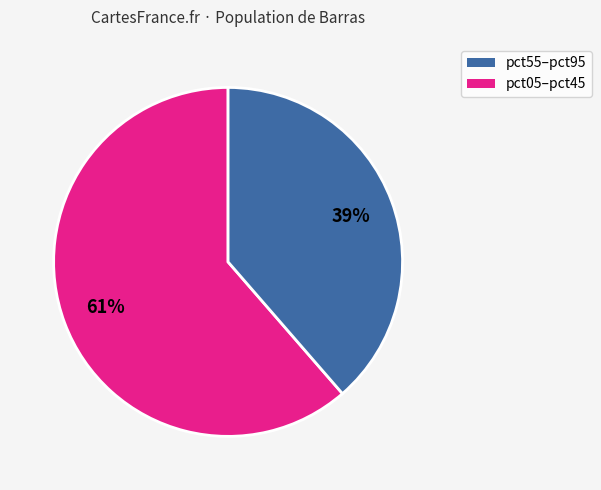

Does any single category account for the majority?

Yes